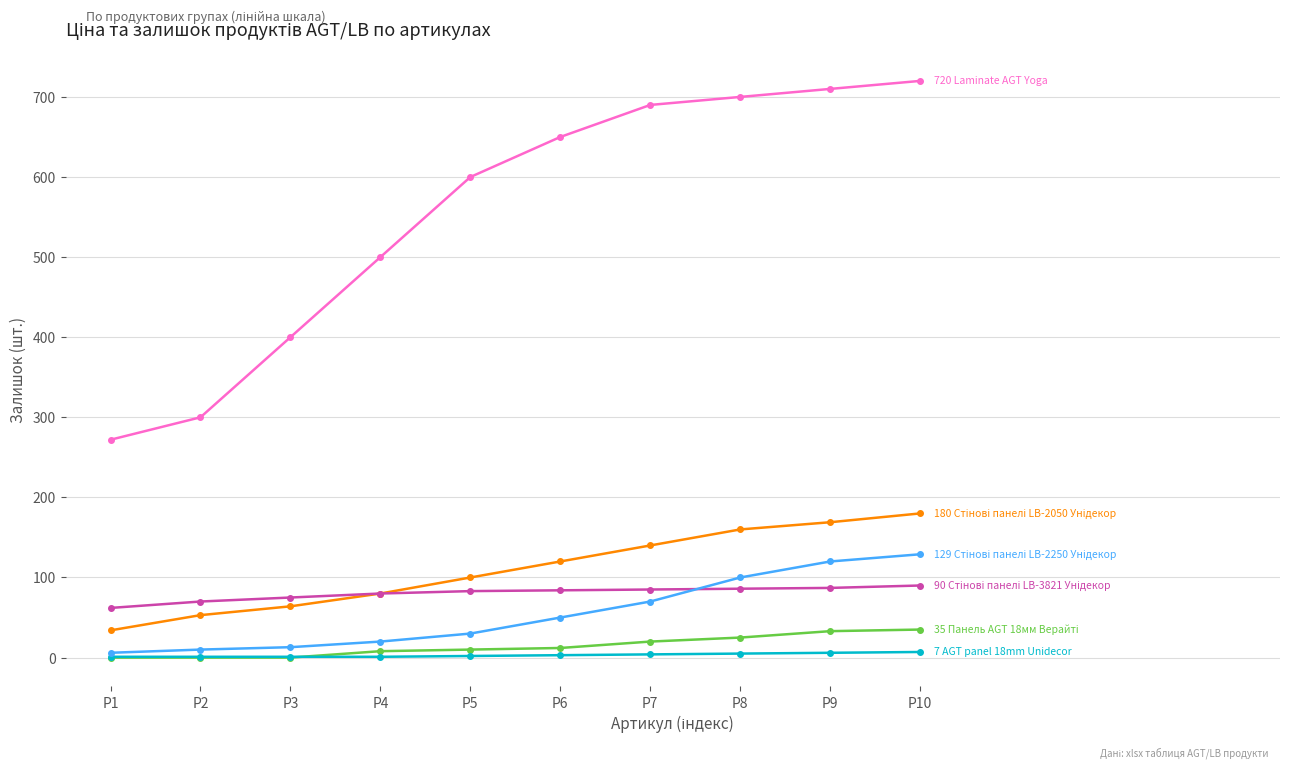

What is the greatest value displayed?

720